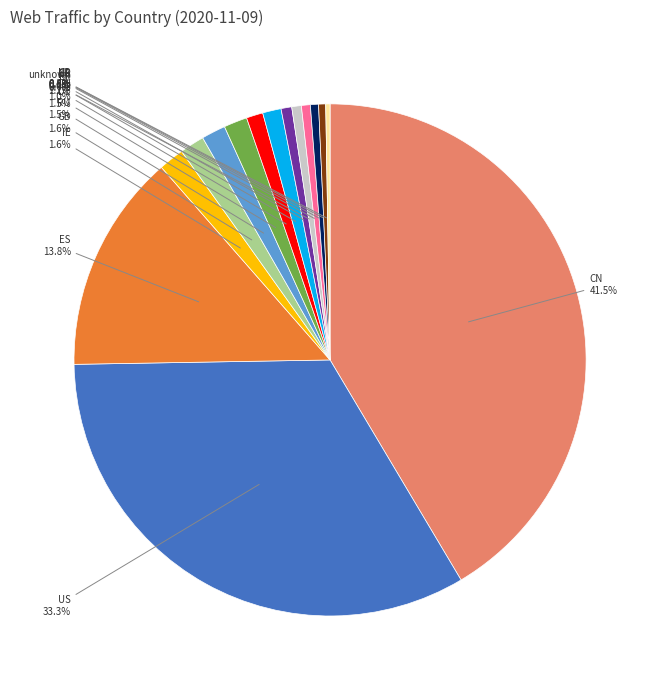

Is there any slice that represents more than half of the pie?

No